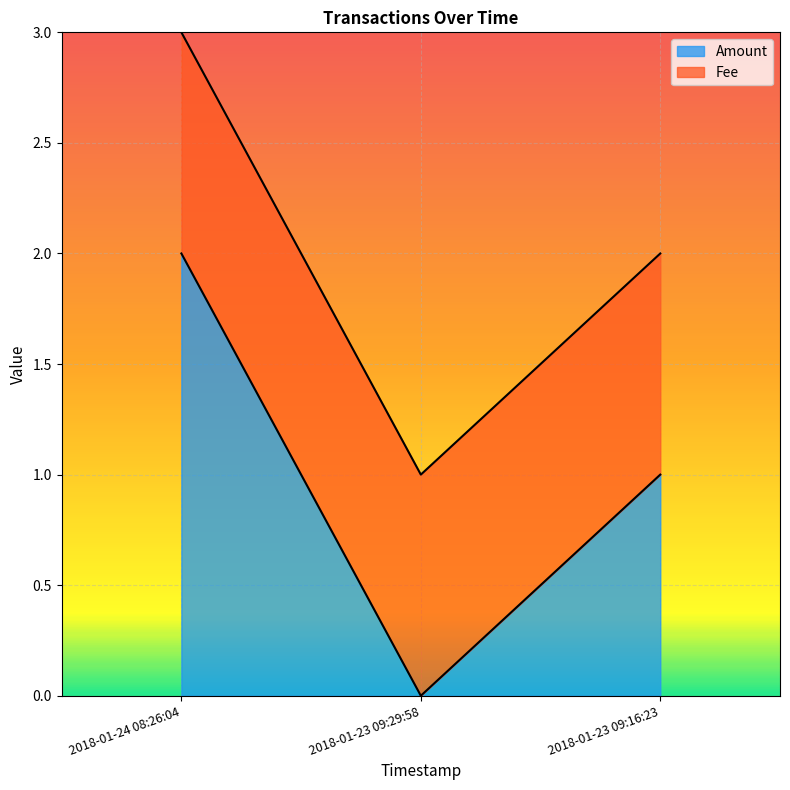

Reading right to left, list all the values displayed in this chart.

1	0	2